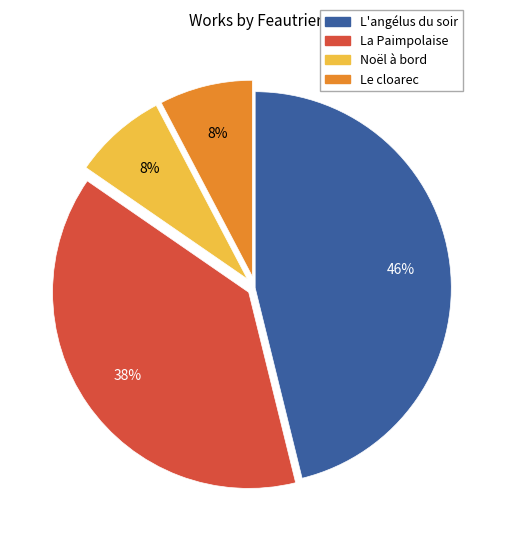

To the nearest percent, what is the average slice percentage?

25%